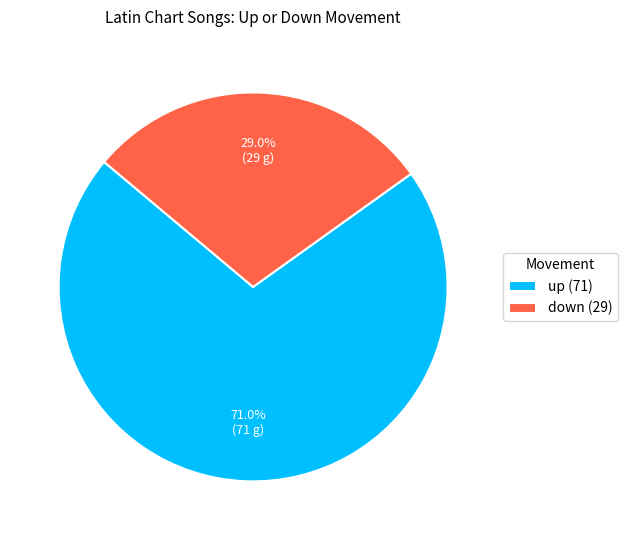

Is up the majority of the pie?

Yes